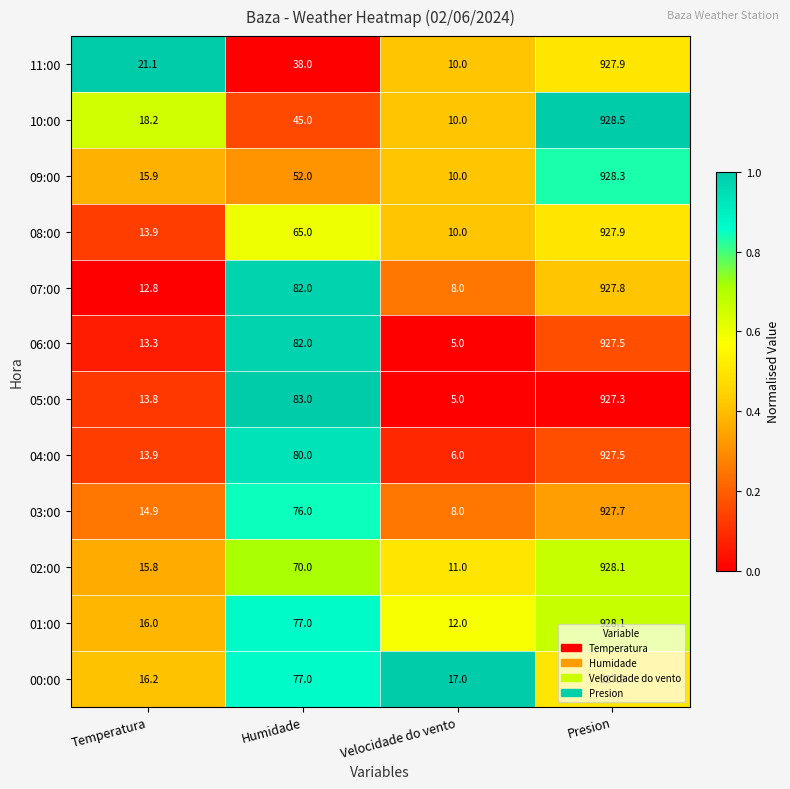

The 00:00 series shows 16.2 at Temperatura. True or false?

True